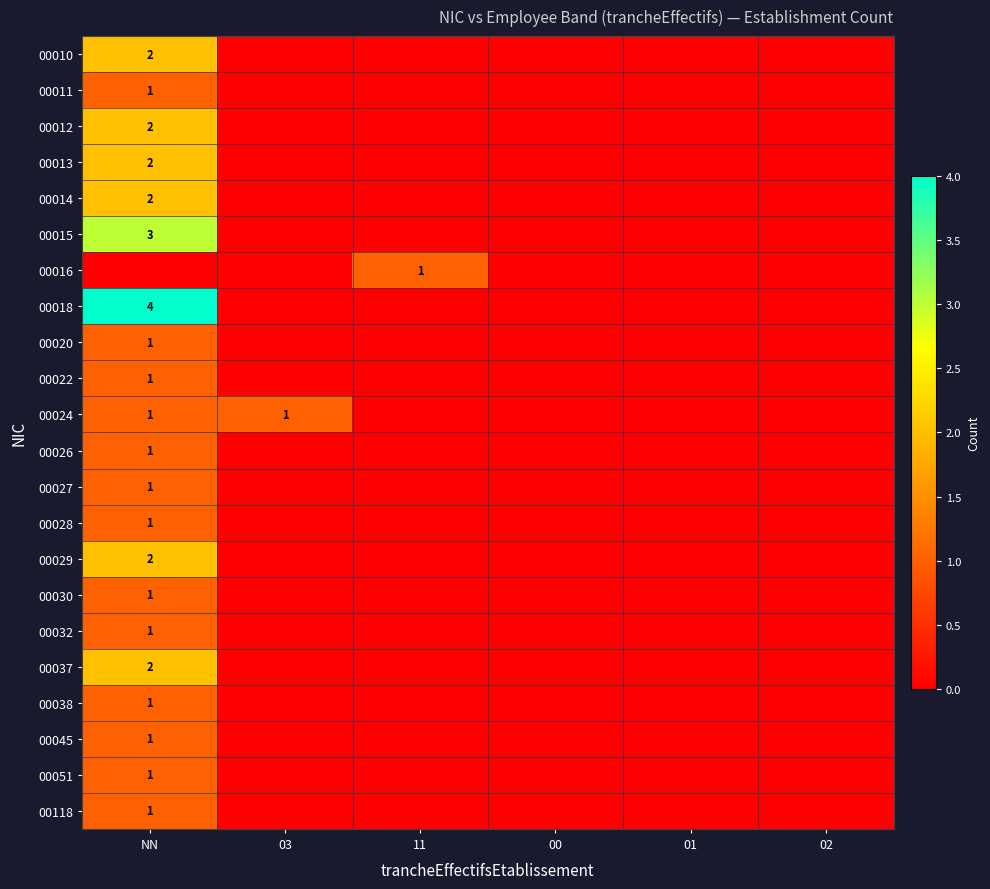

Between 11 and 02, which is larger?

11